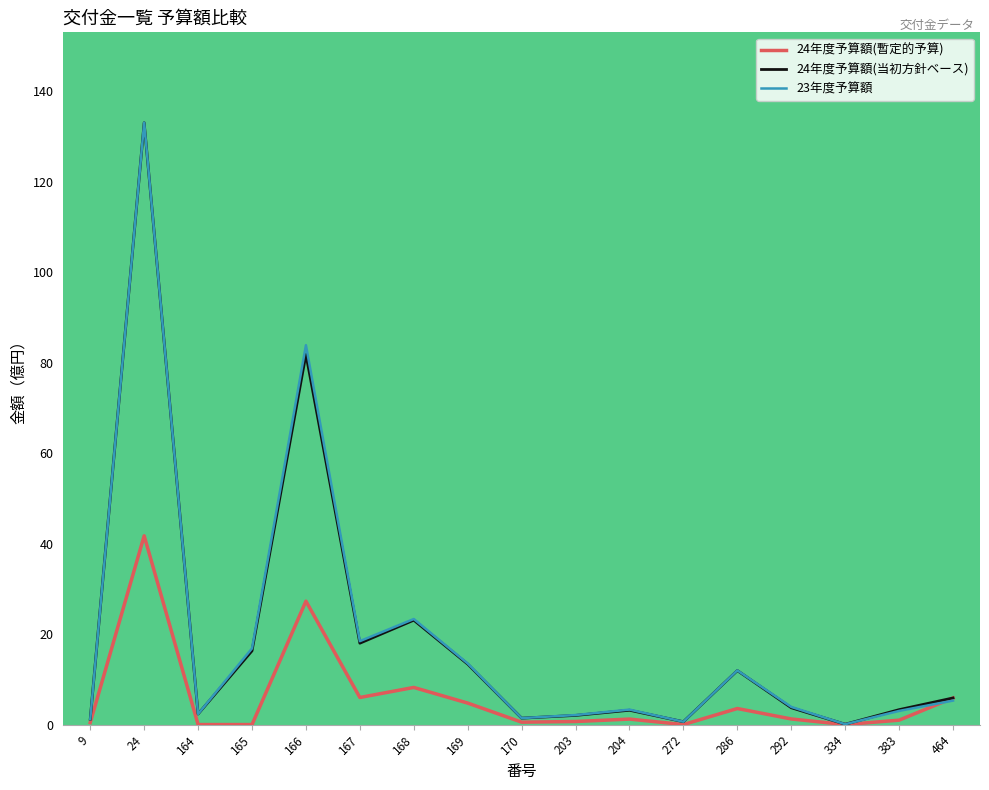

Which series has the widest spread of values?

23年度予算額